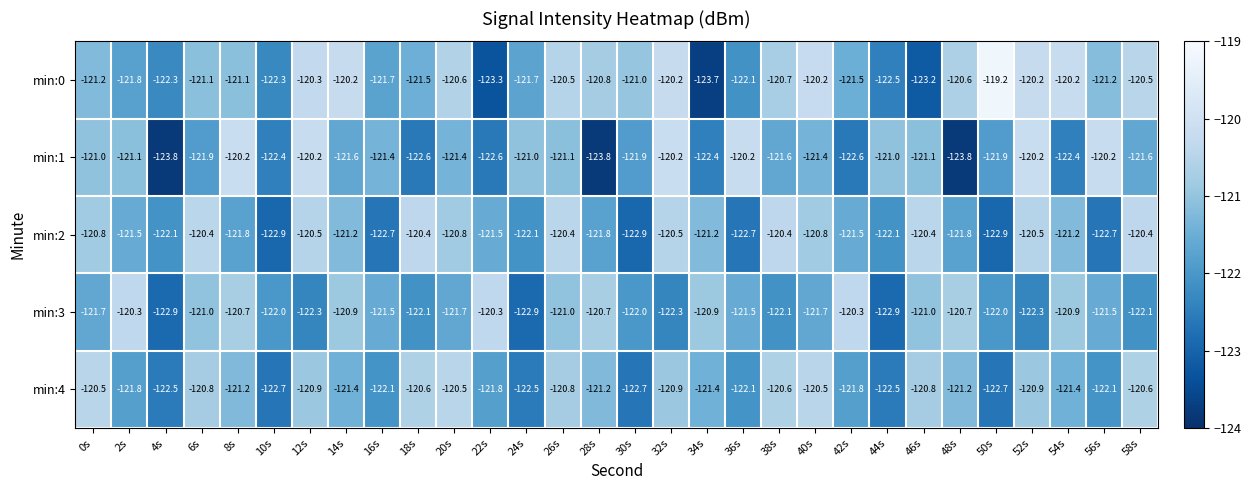

The min:4 series shows -198.9 at 6s. True or false?

False